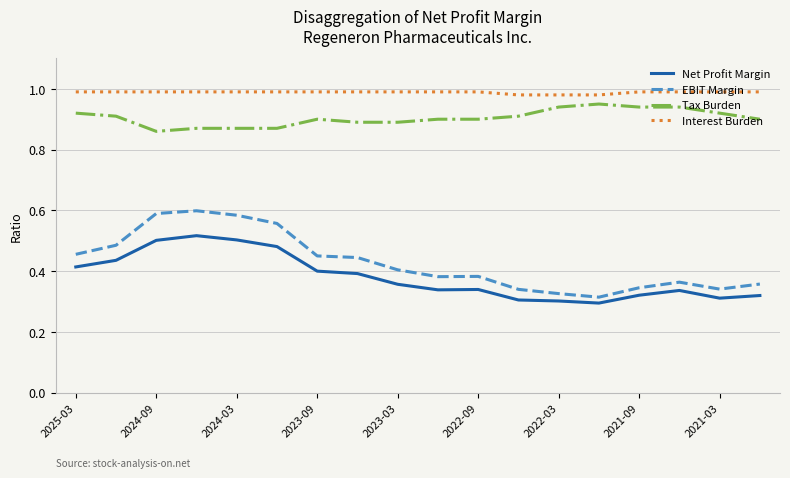

Which series has the largest total across all categories?

Interest Burden